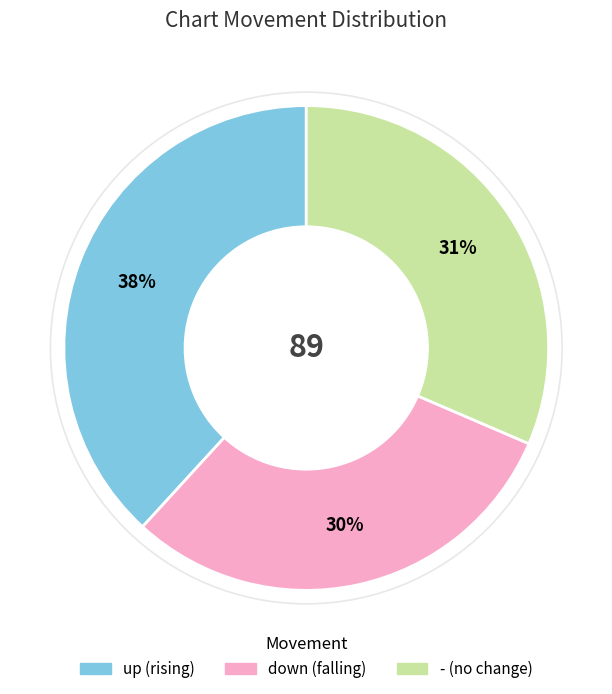

True or false: - accounts for 45% of the total.

False